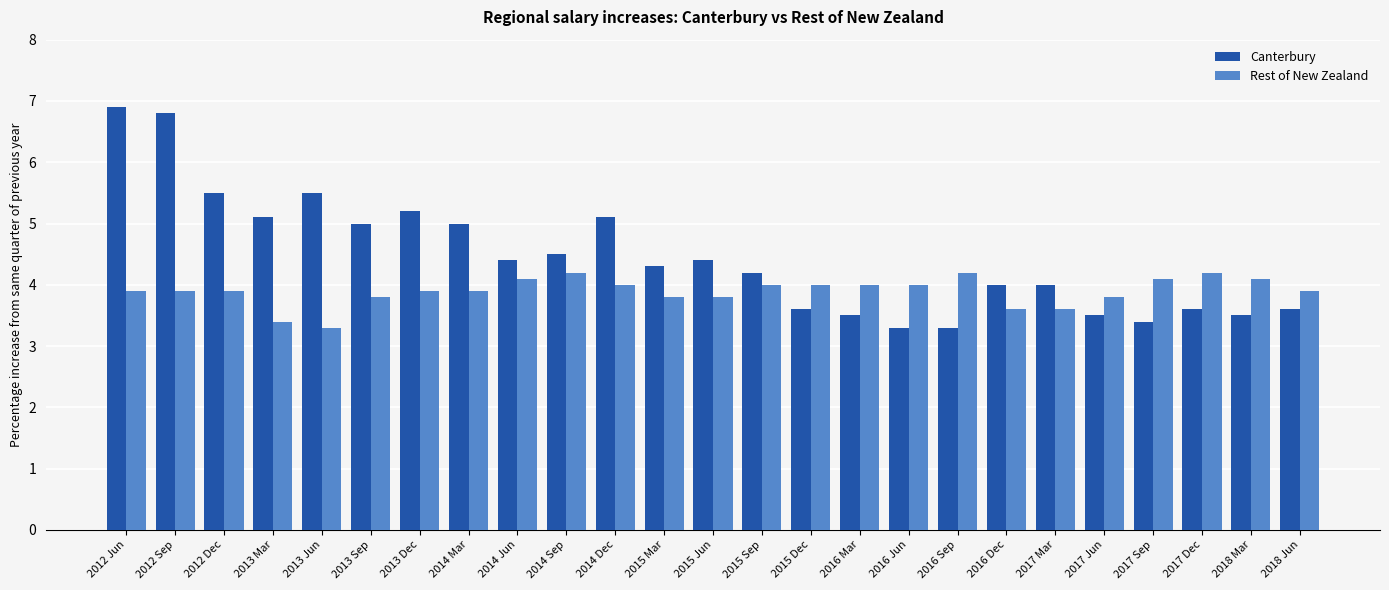

Which series changed the most between 2015 Sep and 2017 Jun?

Canterbury